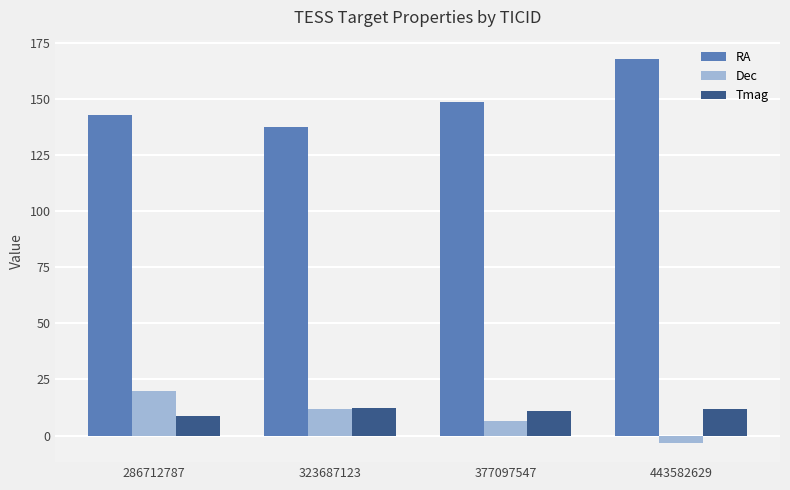

What is the difference between the second highest and minimum values in the RA series?

11.4